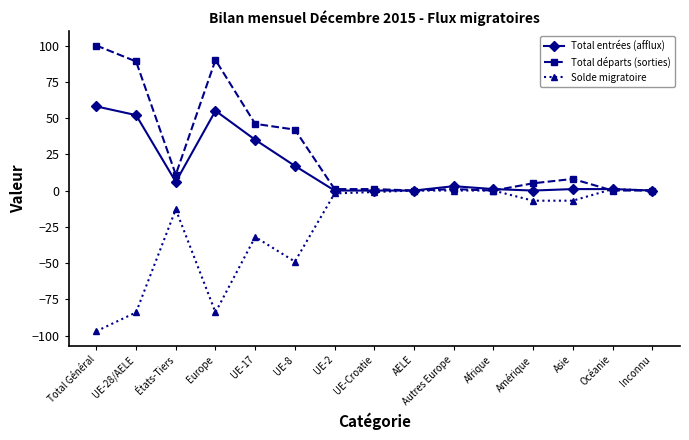

True or false: Solde migratoire has more than 0 points higher than both neighbors.

True